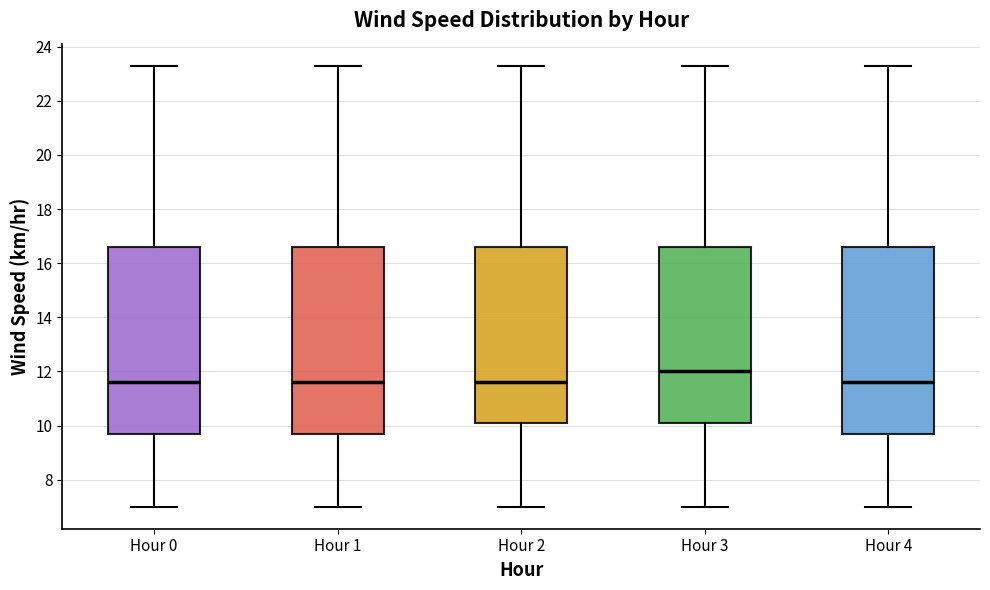

Reading left to right, read every box against the y-axis: the position of its median line, the range the box covers, and the ends of its whiskers. The values are not printed on the chart, so give them approximately, as read against the axis.

Hour 0: median 11.6, box 9.8 to 16.6, whiskers 7.0 to 23.4
Hour 1: median 11.6, box 9.8 to 16.6, whiskers 7.0 to 23.4
Hour 2: median 11.6, box 10.0 to 16.6, whiskers 7.0 to 23.4
Hour 3: median 12.0, box 10.0 to 16.6, whiskers 7.0 to 23.4
Hour 4: median 11.6, box 9.8 to 16.6, whiskers 7.0 to 23.4